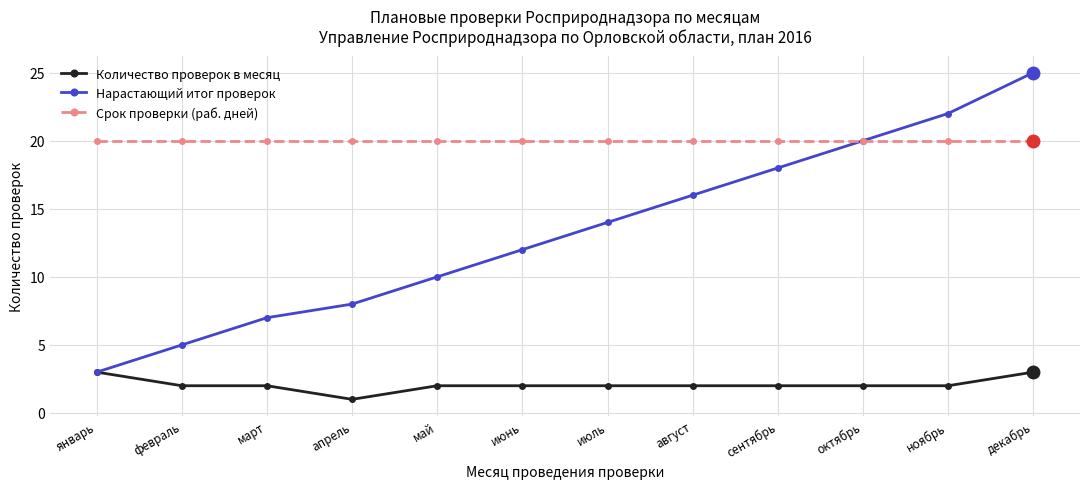

True or false: Количество проверок в месяц has a value of 2 at март.

True